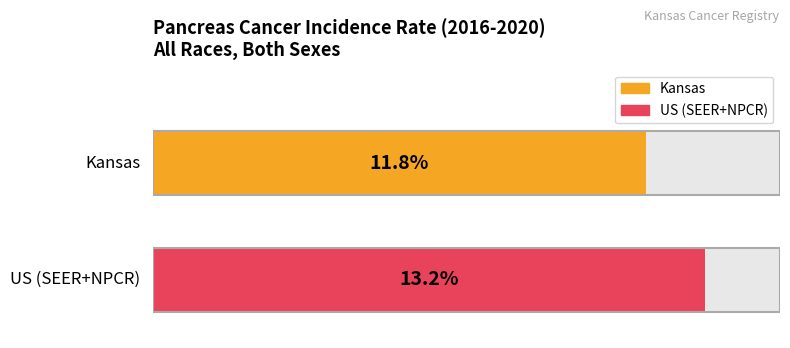

The chart shows a value of 13.2 at US (SEER+NPCR). True or false?

True